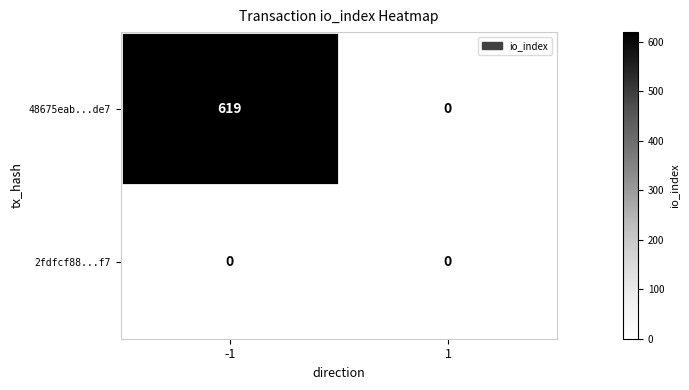

What is the greatest value displayed?

619